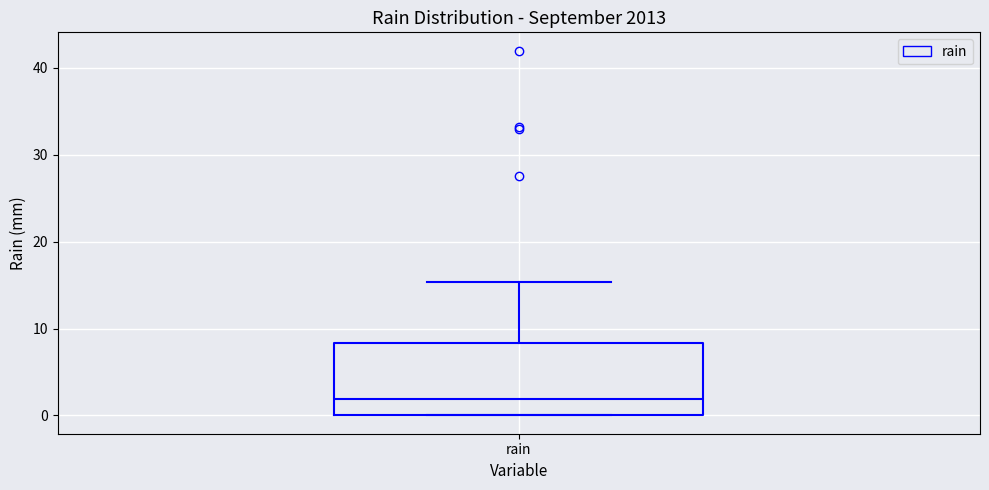

Where does the upper whisker of the box for rain end on the y-axis? The values are not printed on the chart, so give them approximately, as read against the axis.

15